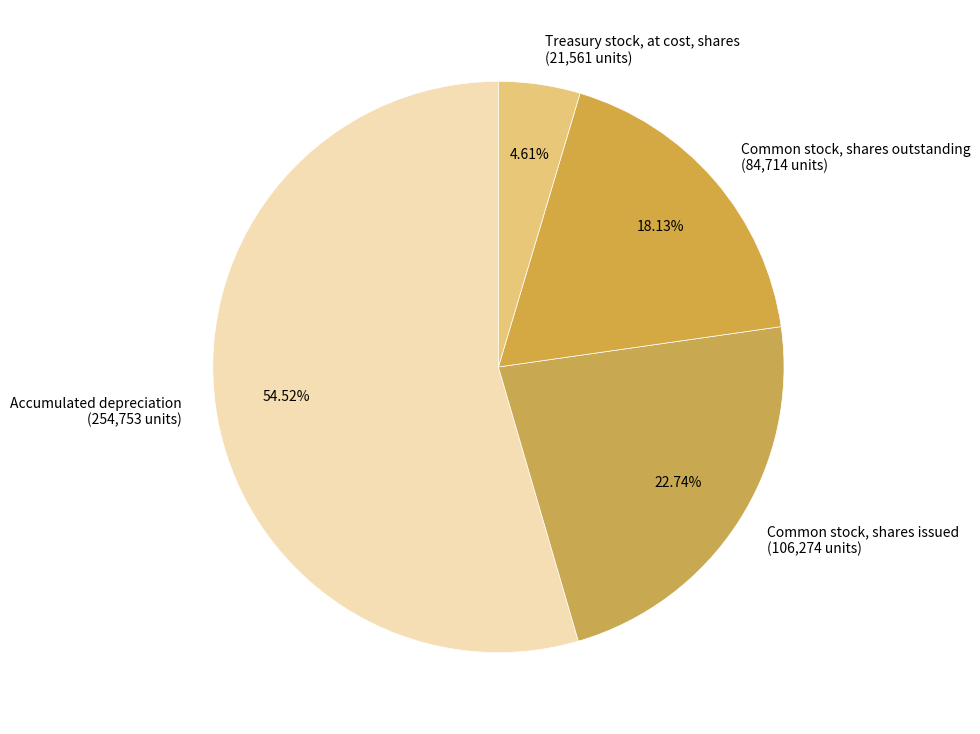

To the nearest percent, what portion does Treasury stock, at cost, shares represent?

5%